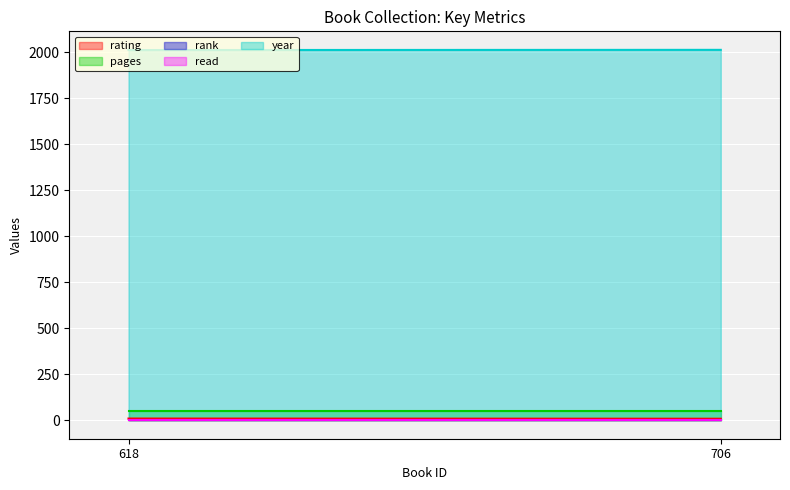

Count the number of categories in the chart.

2